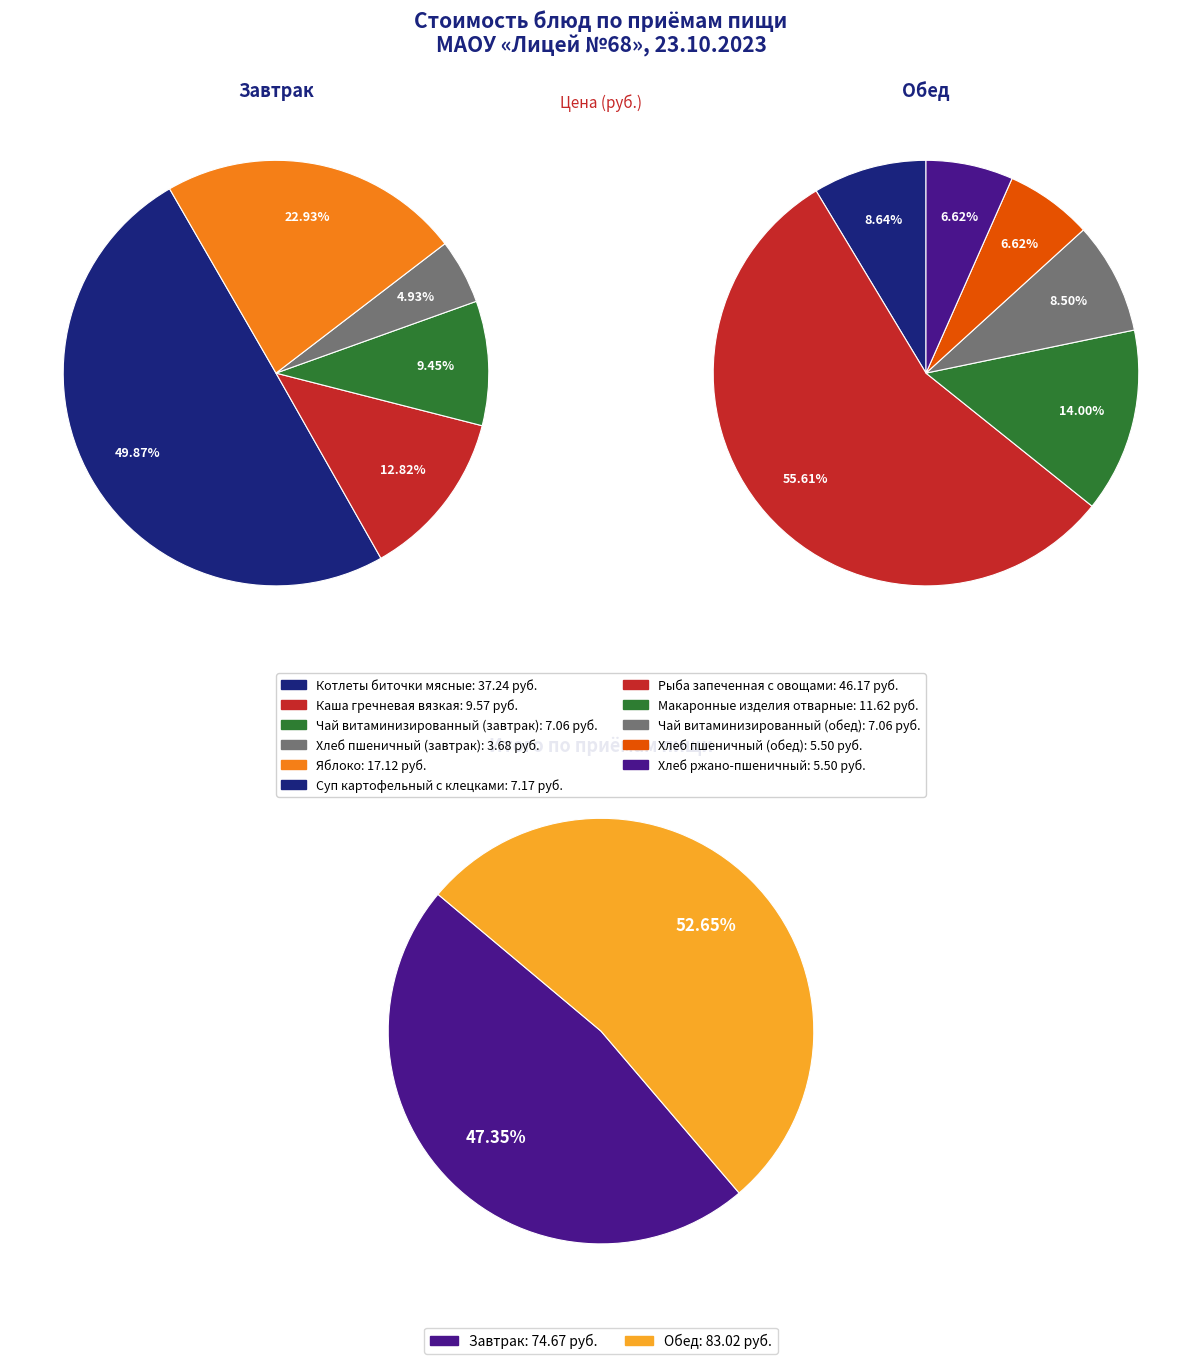

Rank the categories by value from highest to lowest.

Обед, Завтрак